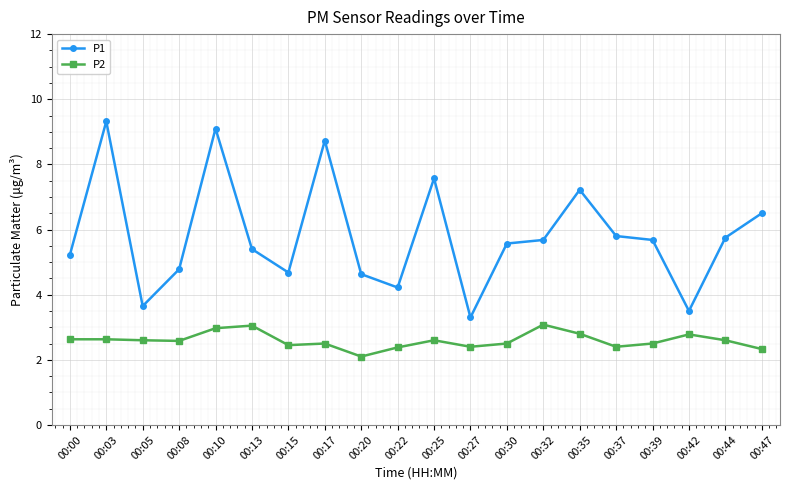

Is the value of P2 at 00:22 greater than the value of P1 at 00:05?

No